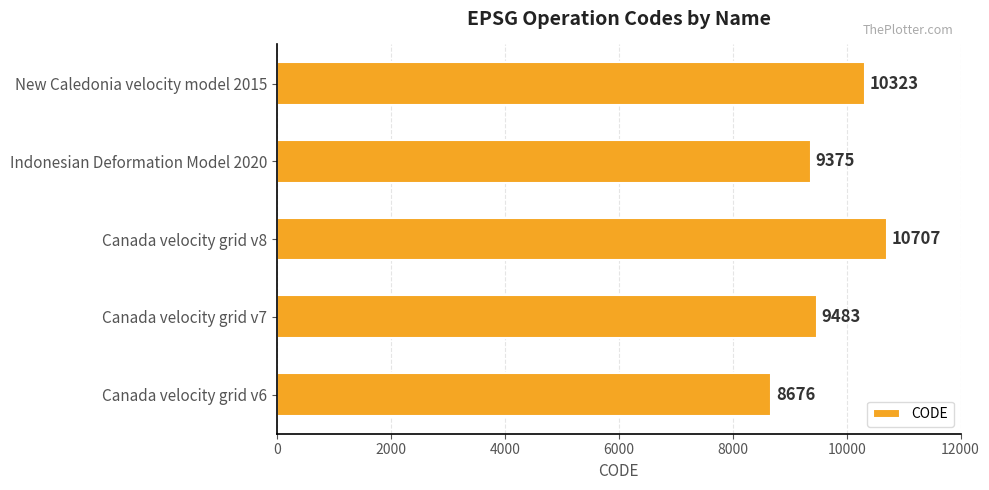

The chart shows a value of 9375 at Indonesian Deformation Model 2020. True or false?

True